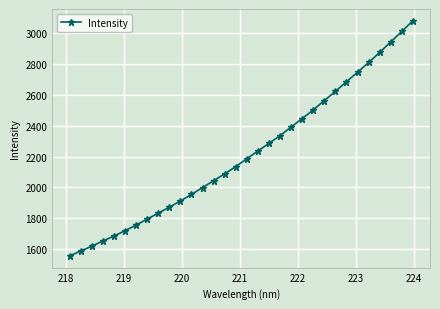

How many series are shown in this chart?

1